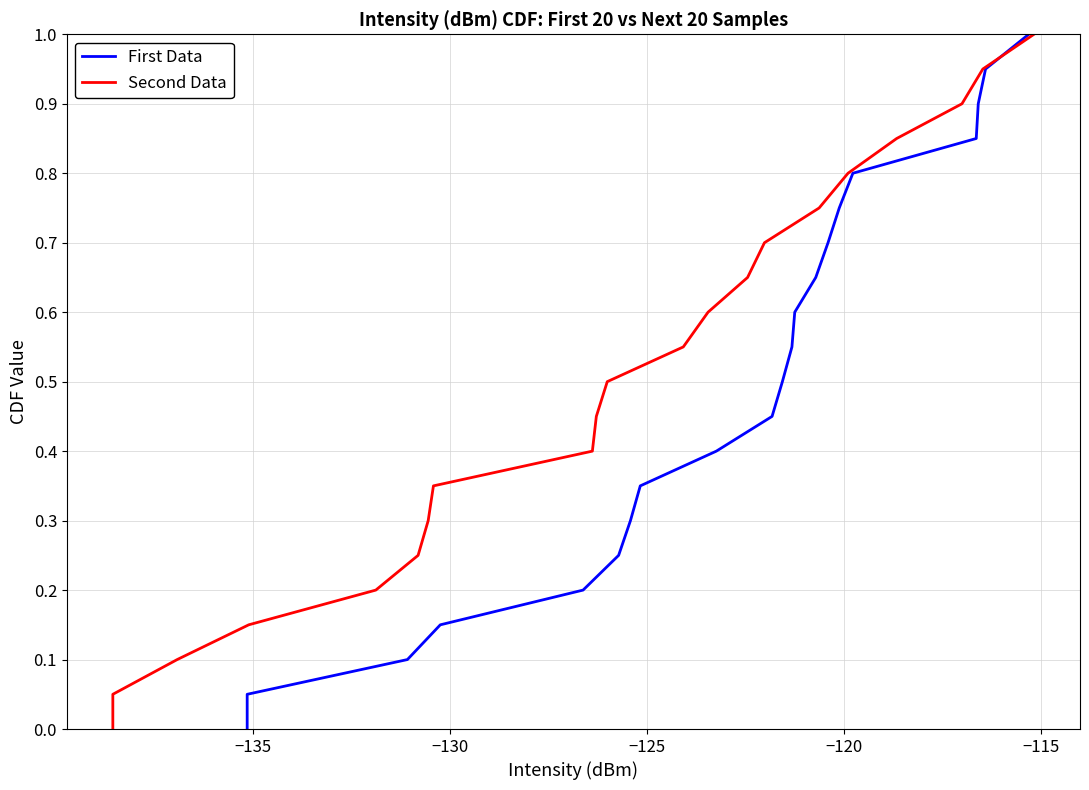

True or false: First Data and Second Data cross at least once.

False